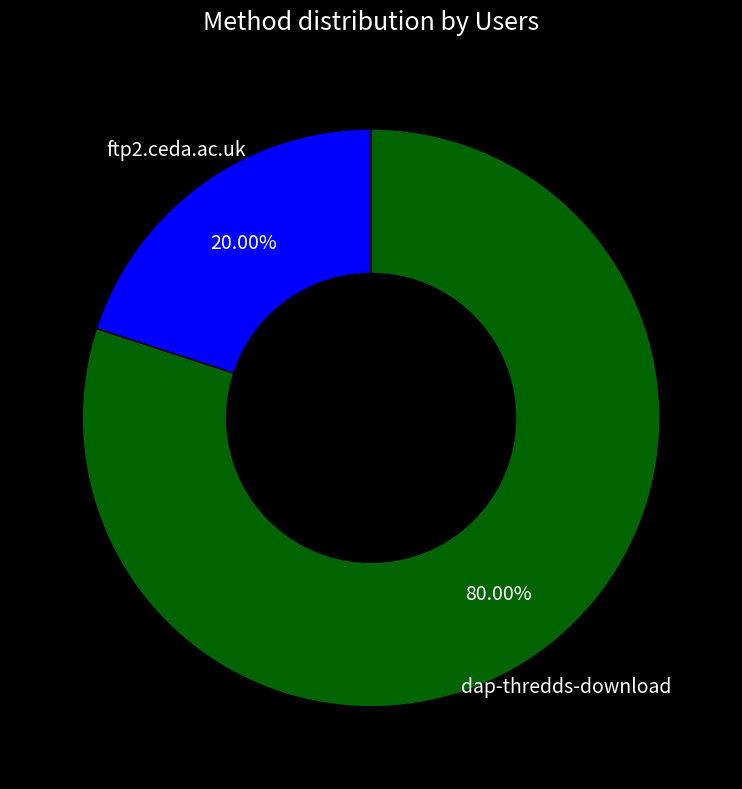

To the nearest percent, what is the difference between the largest and smallest slice percentages?

60%